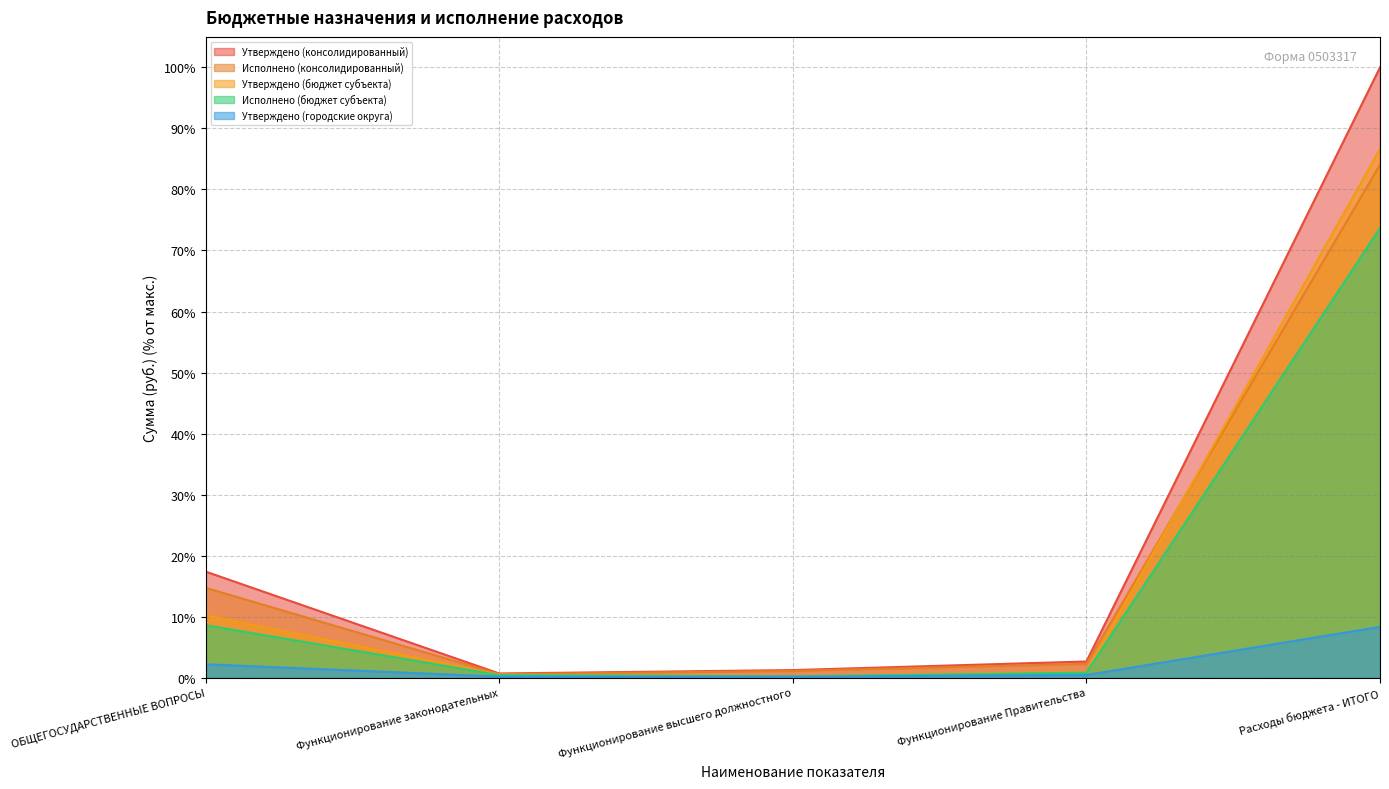

How many lines are shown in the chart?

5